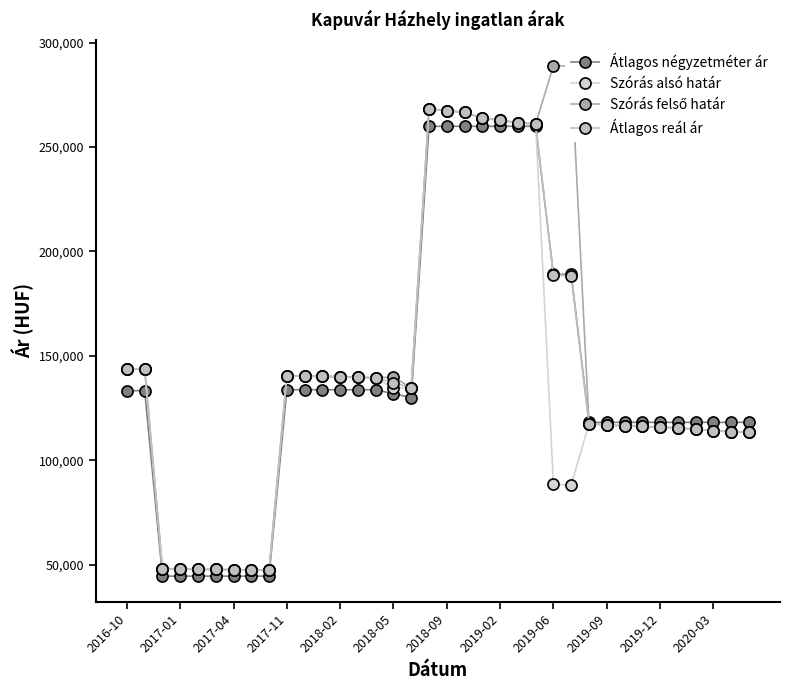

What is the average value of the Szórás alsó határ series?

136496